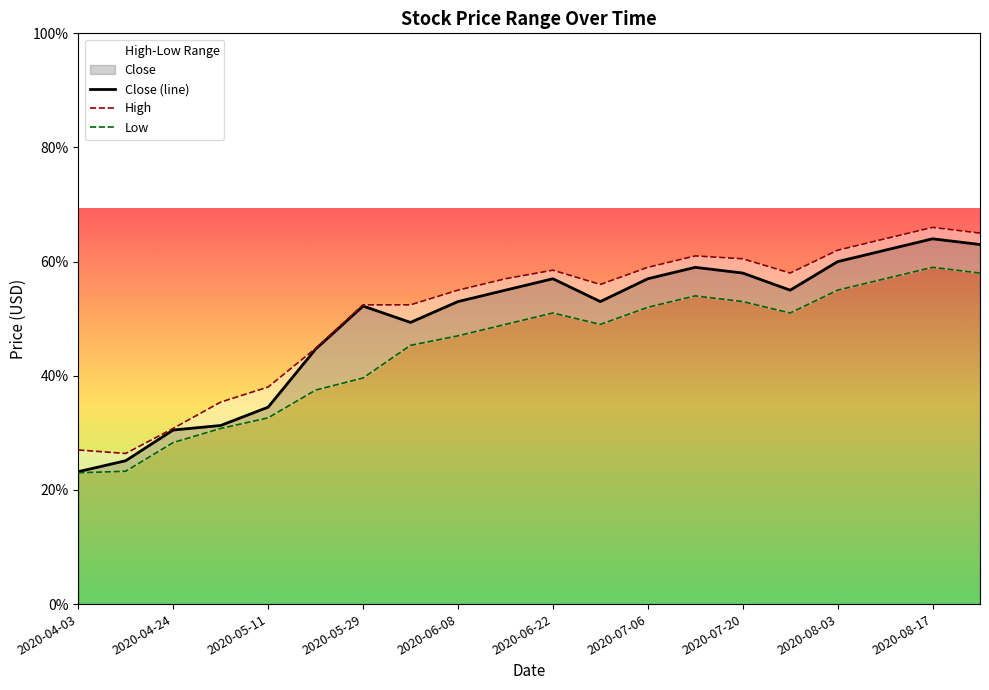

True or false: Close (line) has more than 1 points higher than both neighbors.

True